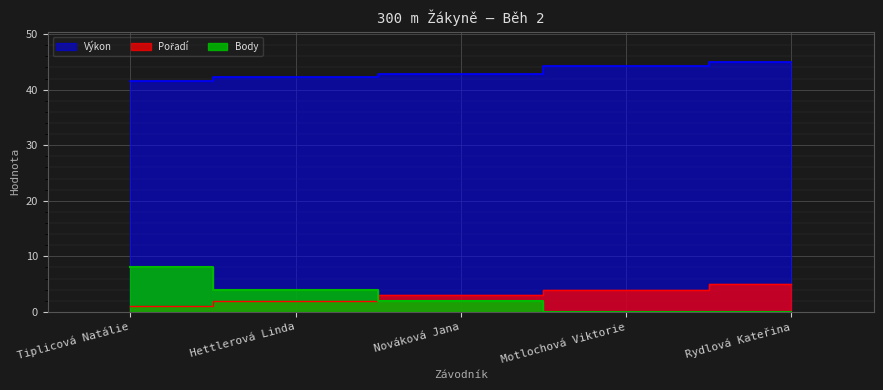

What is the average value of the Pořadí series?

3.0